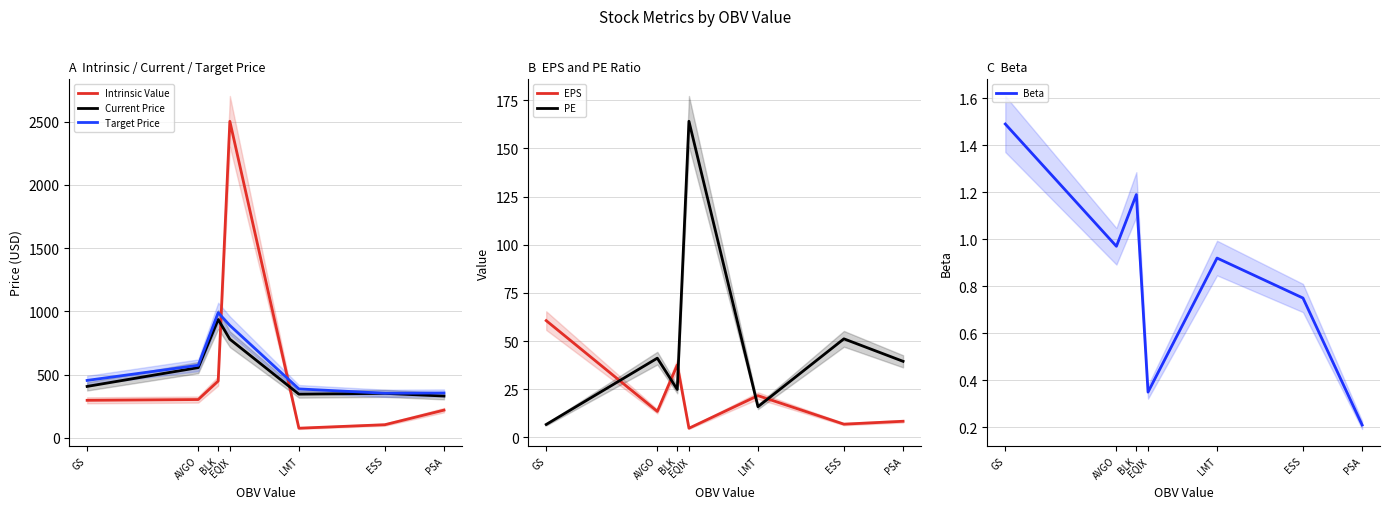

The value of PE at ESS is 89.4. True or false?

False